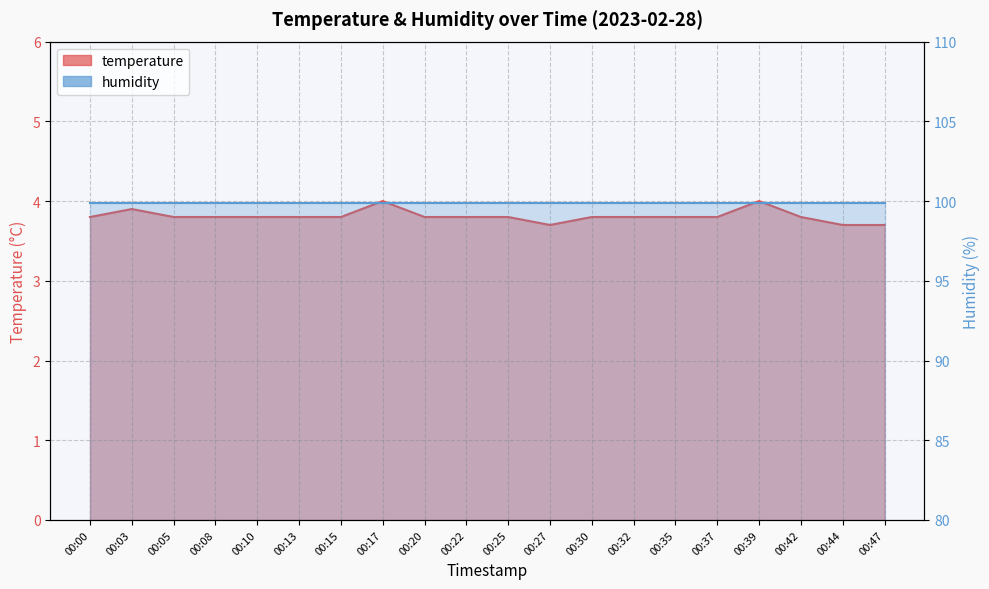

What is the value of the 1st point from the left?

3.8